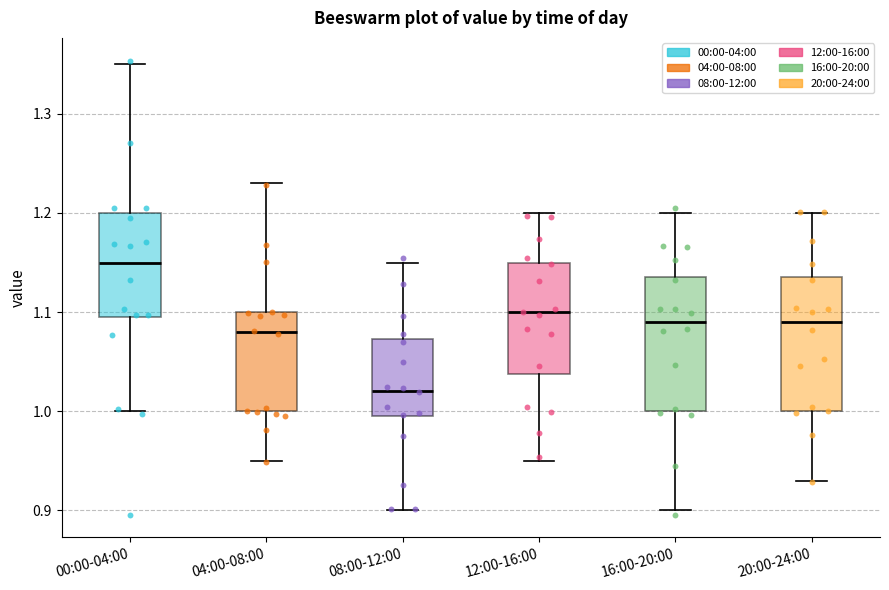

Reading left to right, read every box against the y-axis: the position of its median line, the range the box covers, and the ends of its whiskers. The values are not printed on the chart, so give them approximately, as read against the axis.

00:00-04:00: median 1.15, box 1.10 to 1.20, whiskers 1.00 to 1.35
04:00-08:00: median 1.08, box 1.00 to 1.10, whiskers 0.95 to 1.23
08:00-12:00: median 1.02, box 1.00 to 1.07, whiskers 0.90 to 1.15
12:00-16:00: median 1.10, box 1.04 to 1.15, whiskers 0.95 to 1.20
16:00-20:00: median 1.09, box 1.00 to 1.14, whiskers 0.90 to 1.20
20:00-24:00: median 1.09, box 1.00 to 1.14, whiskers 0.93 to 1.20